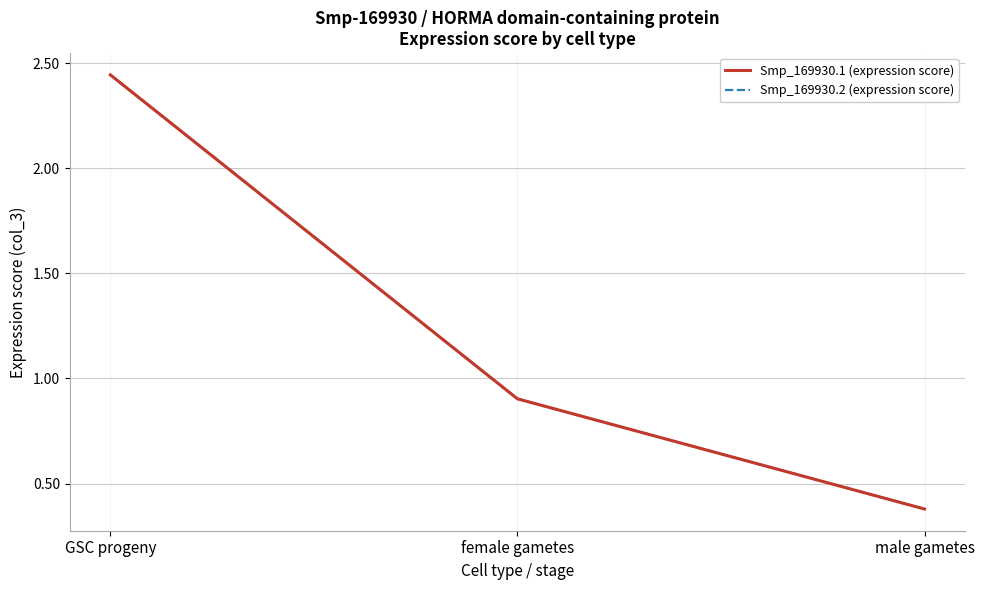

Which has a higher value, female gametes or male gametes?

female gametes